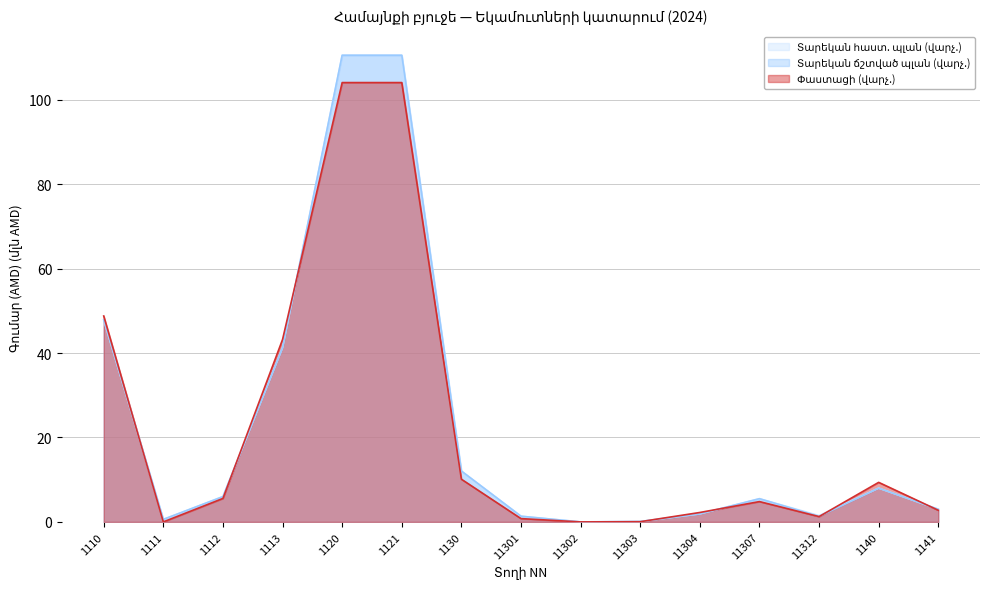

True or false: Տարեկան ճշտված պլան (վարչ.) has a value of 3.8 at 1130.

False